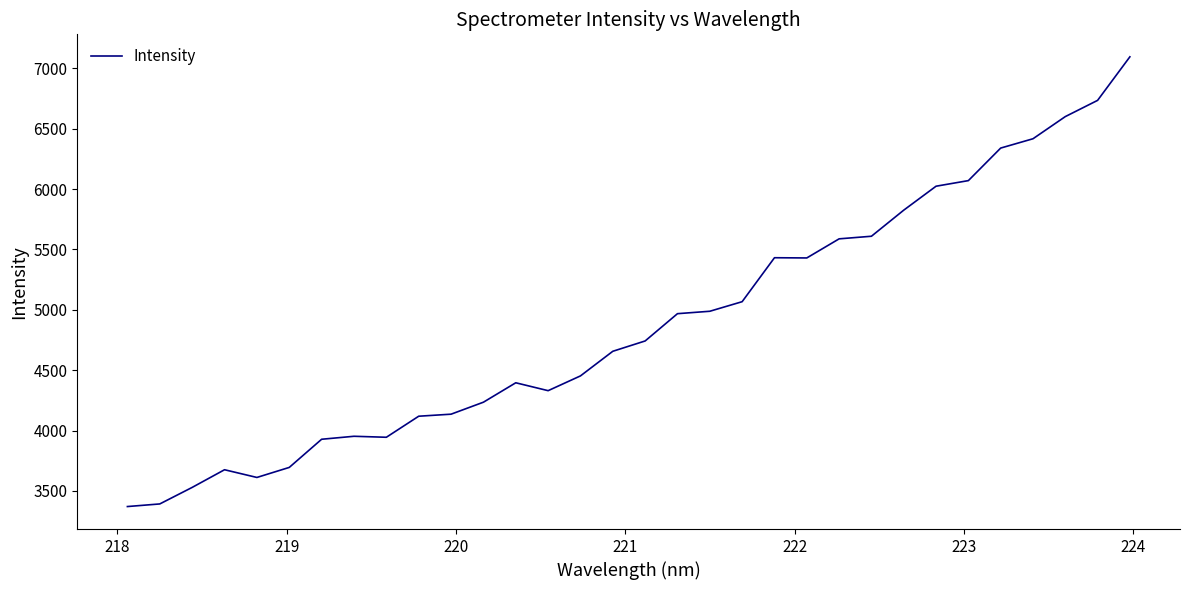

What is the maximum value shown in the chart?

7095.6